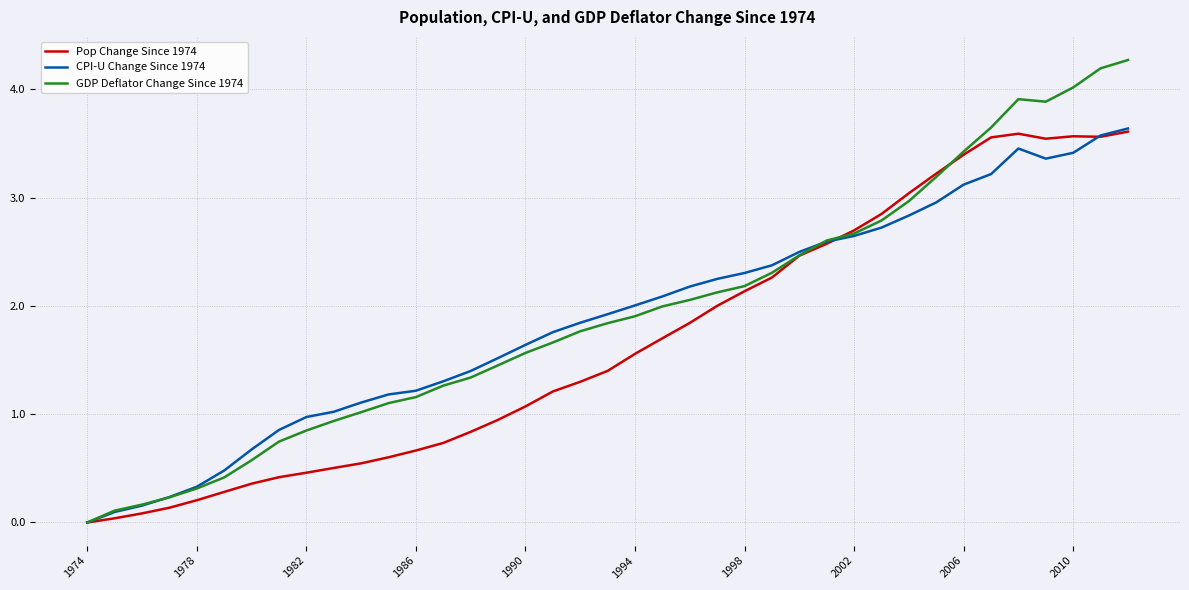

What is the highest value of the Pop Change Since 1974 series?

3.6